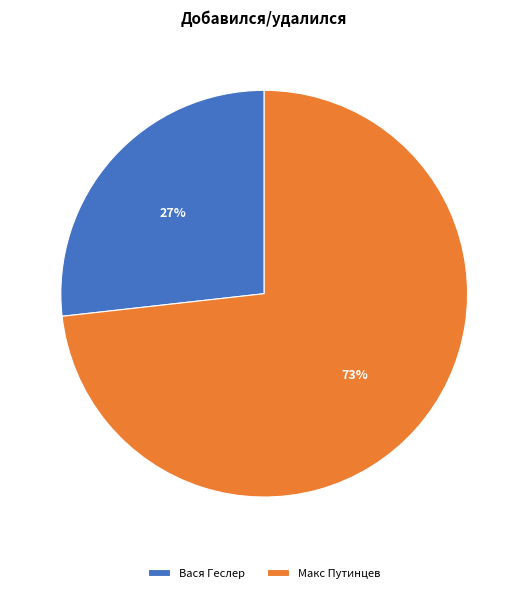

To the nearest percent, what is the average slice percentage?

50%